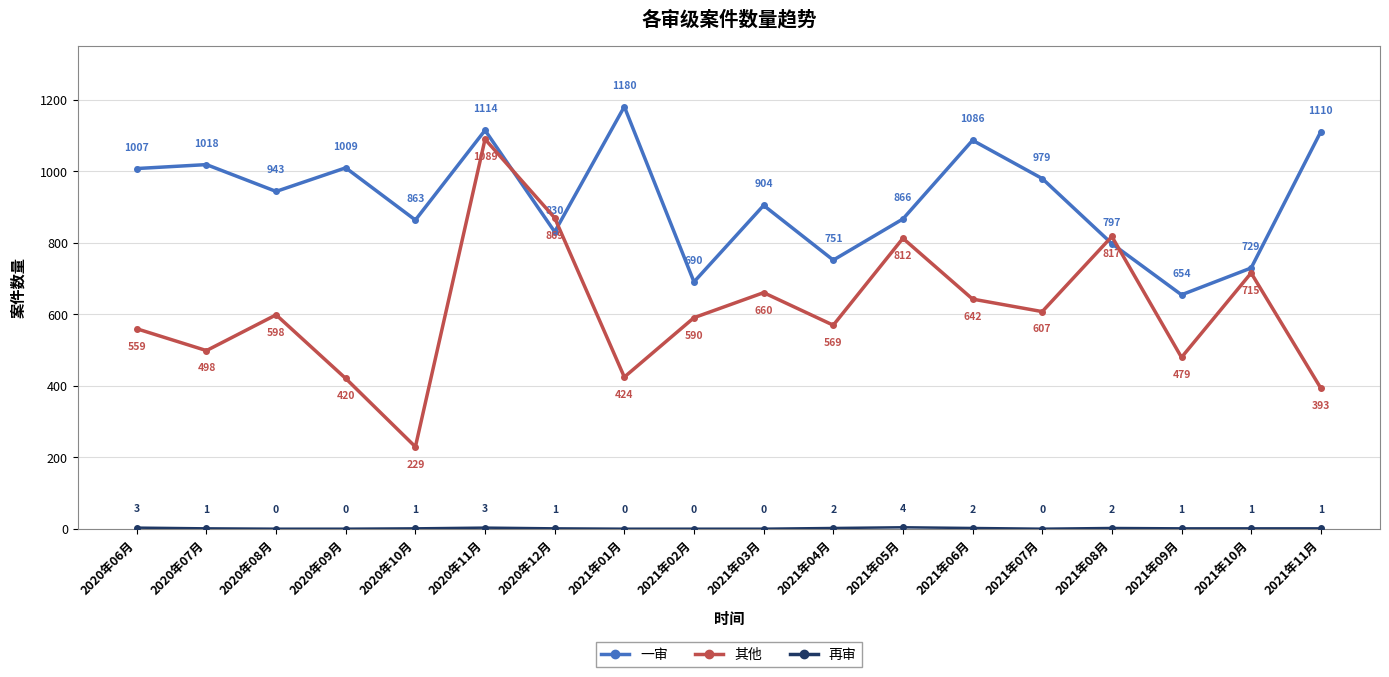

What is the difference between the 一审 values at 2021年07月 and 2021年09月?

325